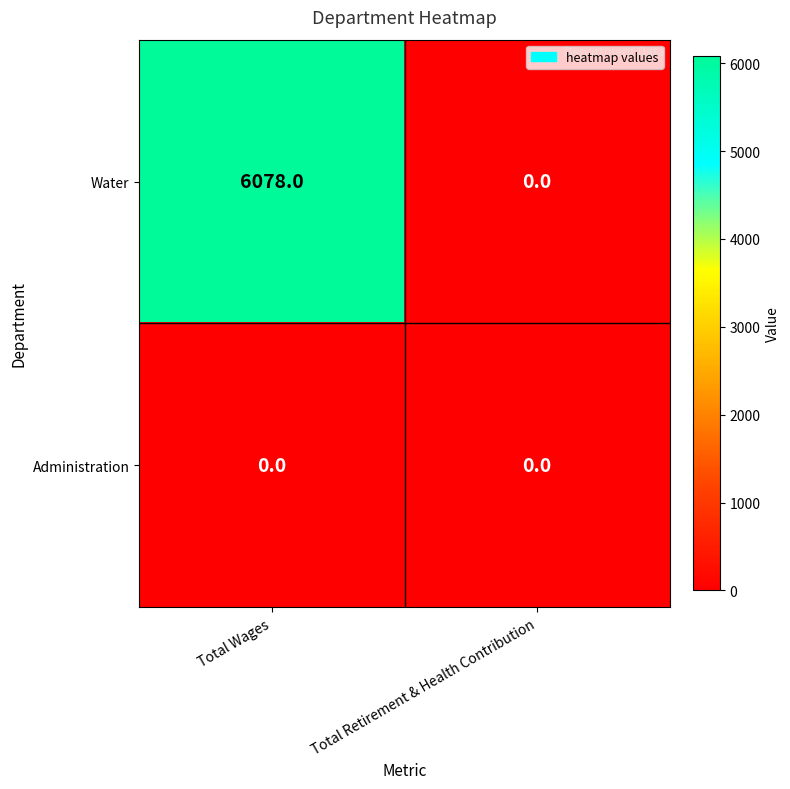

What is the maximum value shown in the chart?

6078